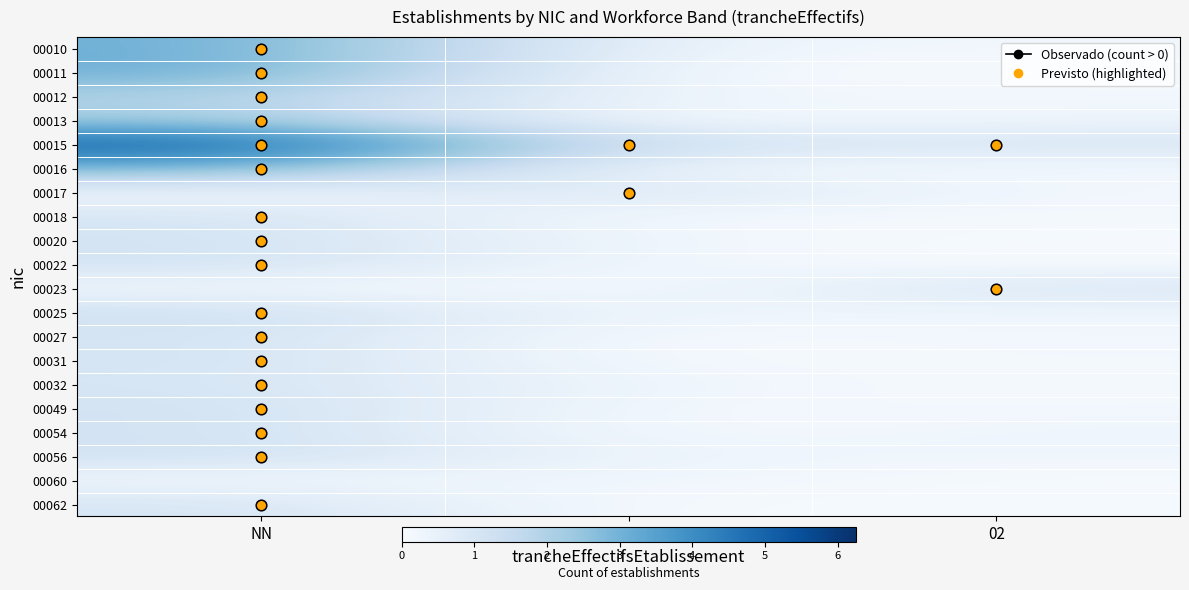

At which category is the sum across all series the highest?

NN